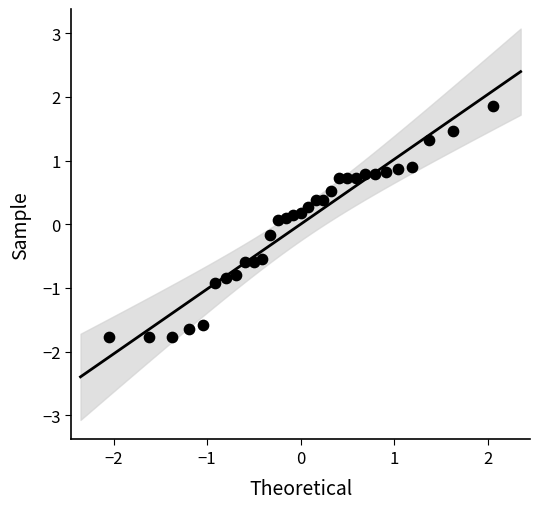

What is the range of Y values (max minus min)?

3.6